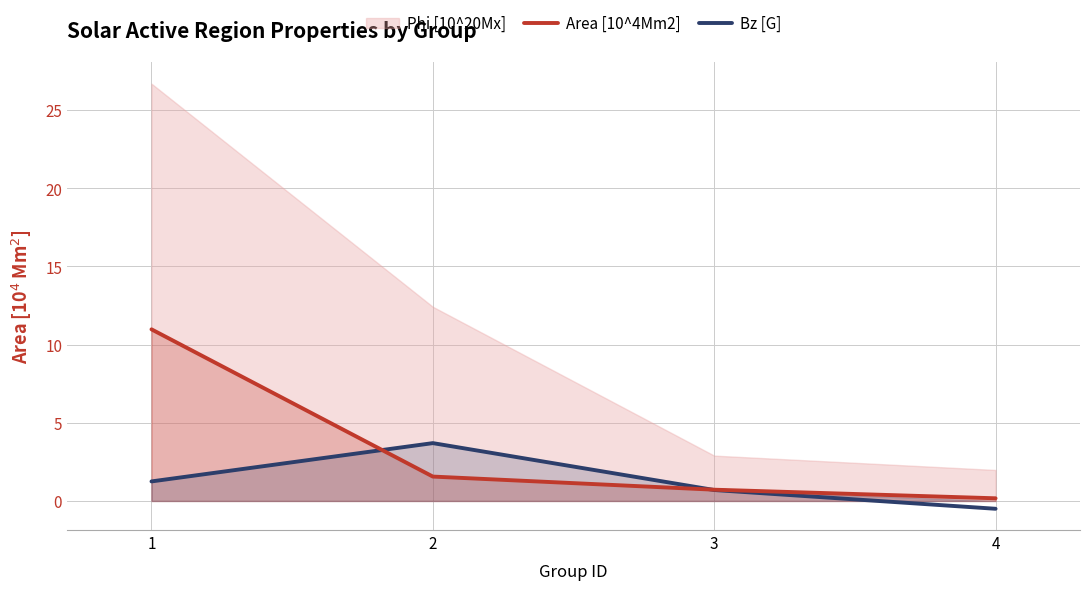

Is the value of Bz [G] at 1 greater than the value of Area [10^4Mm2] at 1?

No